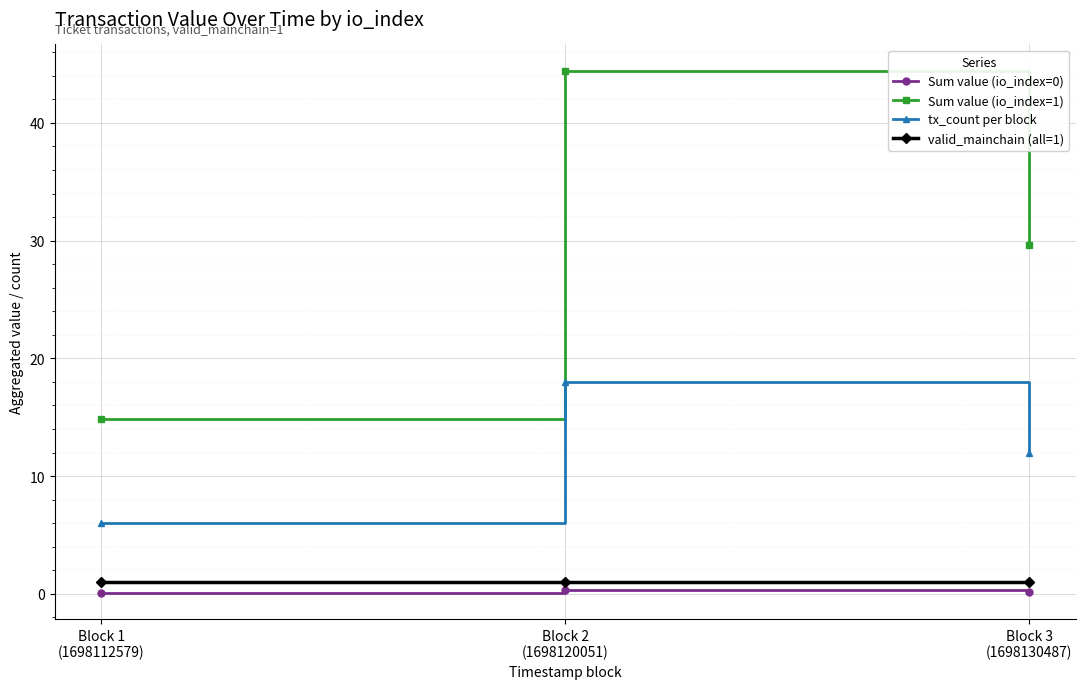

What is the total value across all series at Block 3
(1698130487)?

42.8